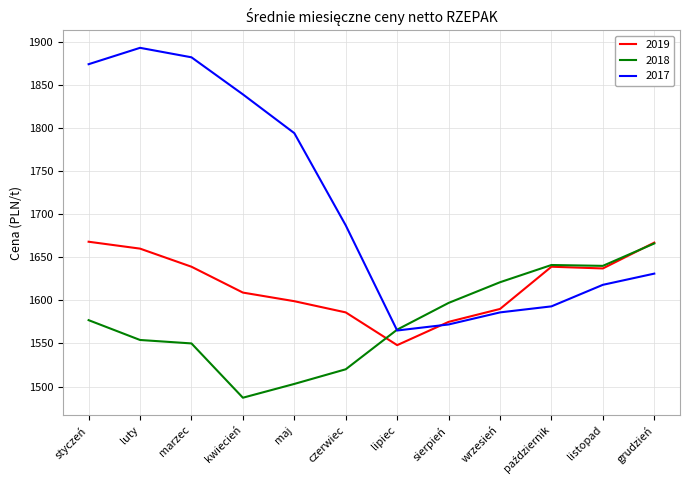

Does the chart have visible grid lines?

Yes